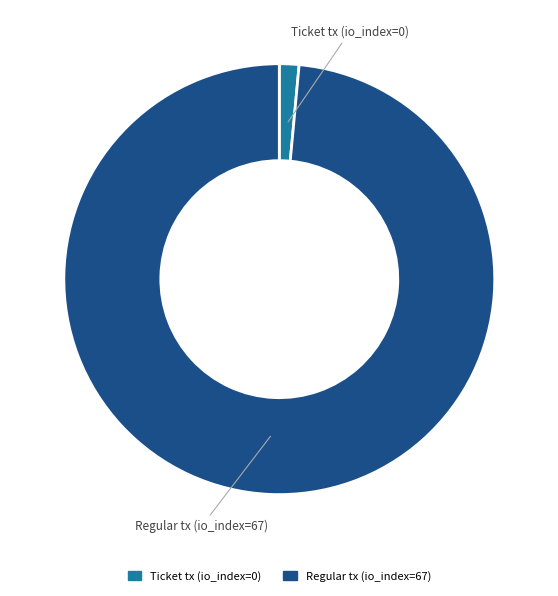

Is the sum of Ticket tx (io_index=0) and Regular tx (io_index=67) greater than half?

Yes